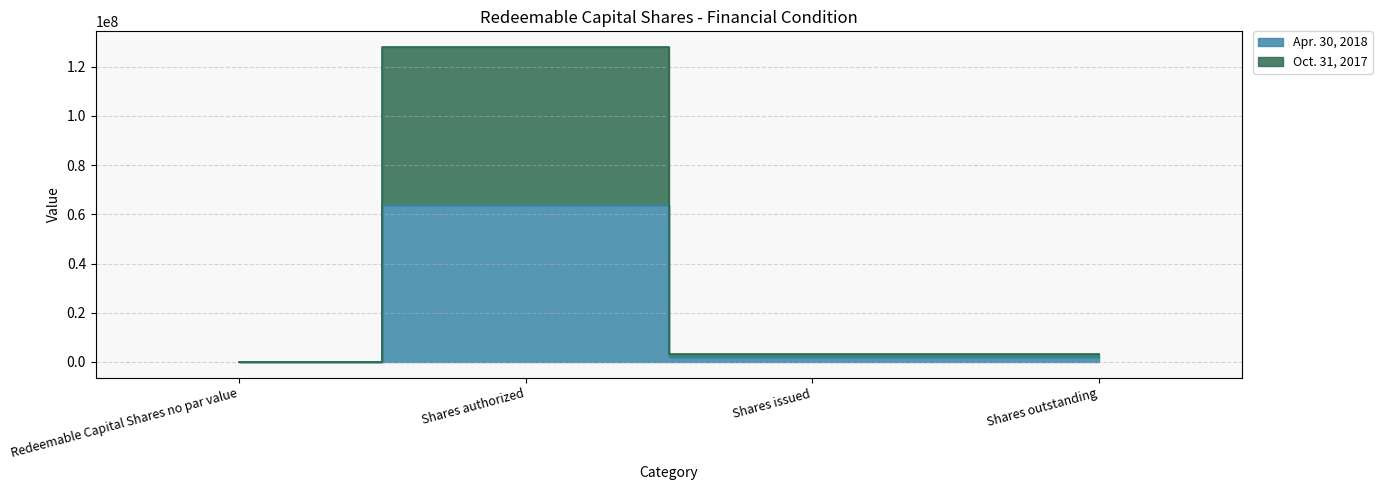

Is it true that Apr. 30, 2018 equals 31684731 at Shares authorized?

False